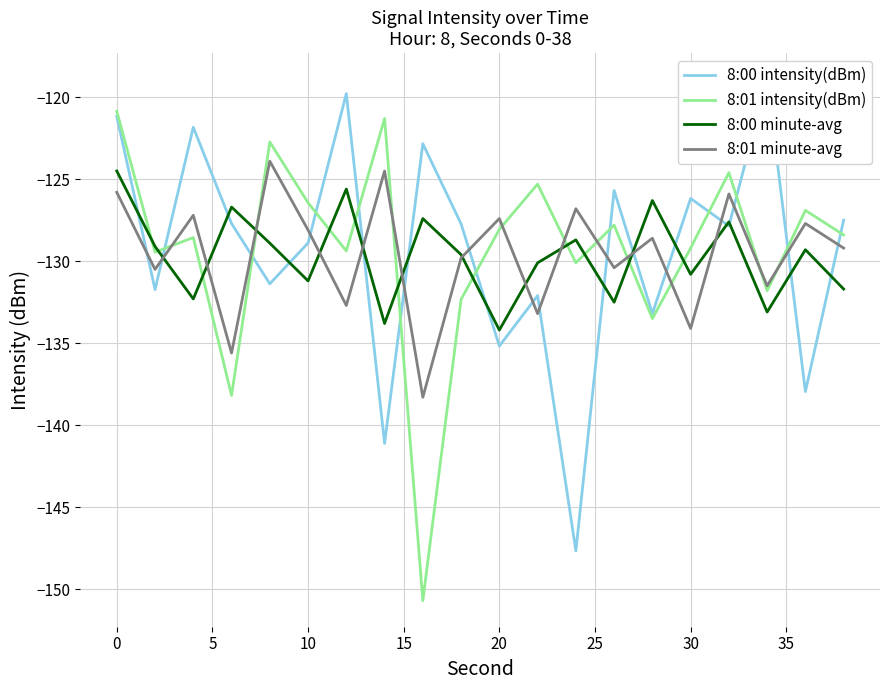

What is the lowest value of the 8:01 intensity(dBm) series?

-150.7